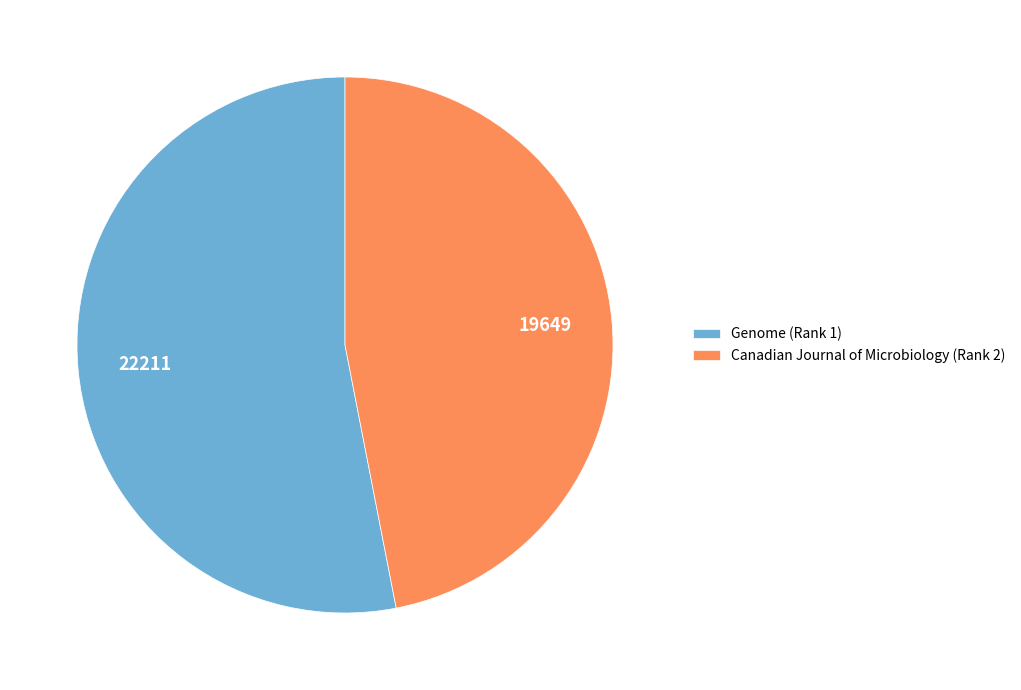

Is Genome (Rank 1) the majority of the pie?

Yes